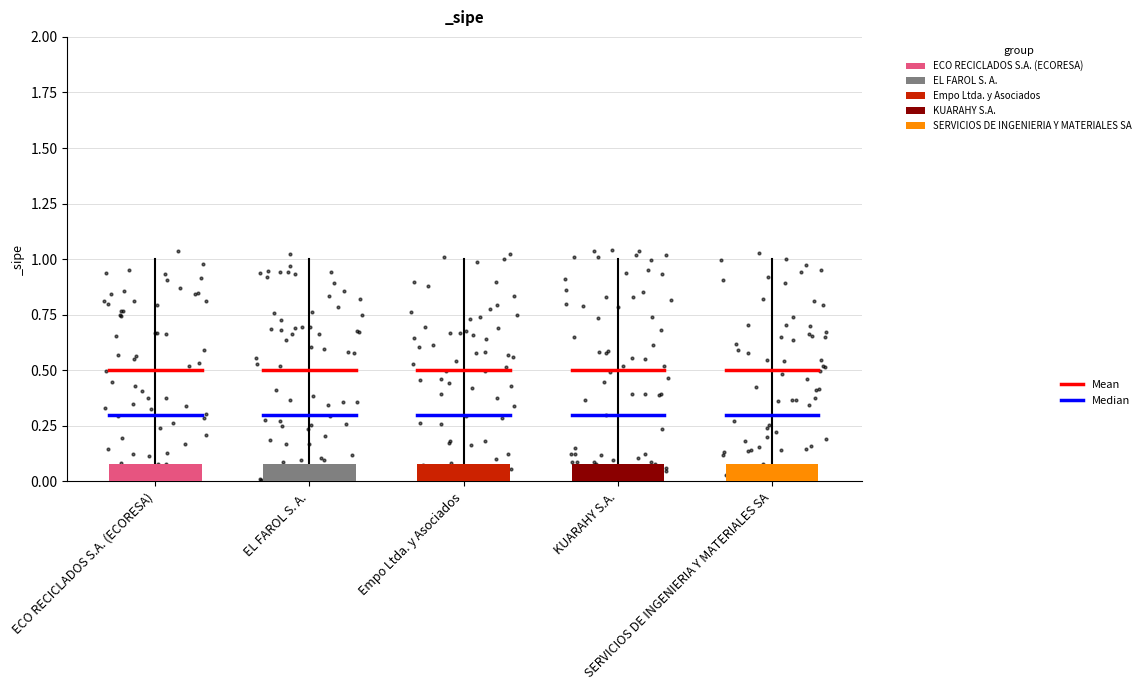

Is the value of Median at EL FAROL S. A. greater than the value of Mean at ECO RECICLADOS S.A. (ECORESA)?

No